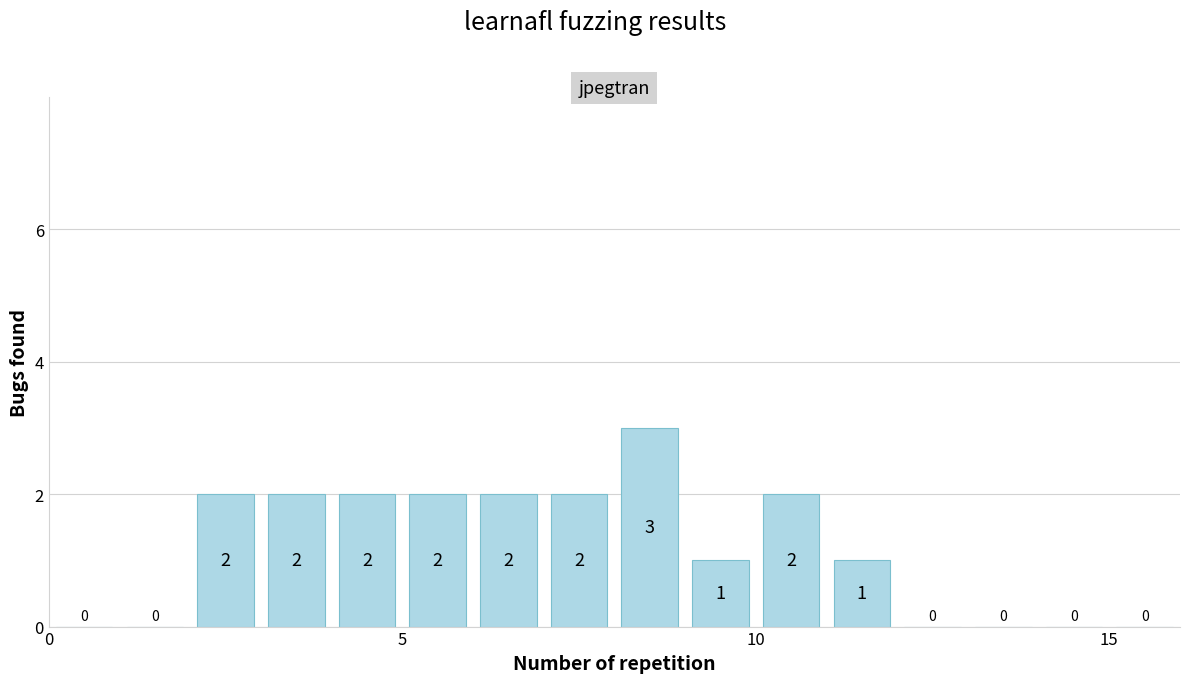

Read against the x-axis, roughly where is the centre of the tallest bar?

8.5